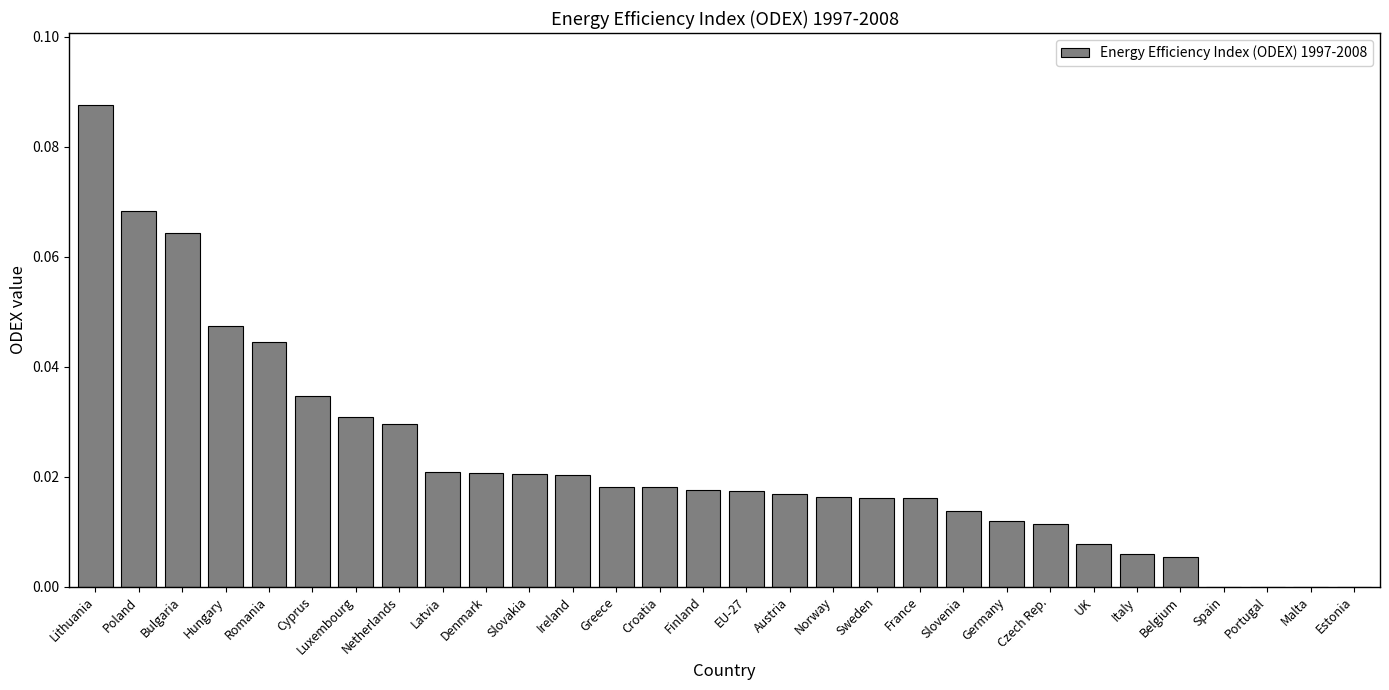

The value at Ireland is 0.0. True or false?

True